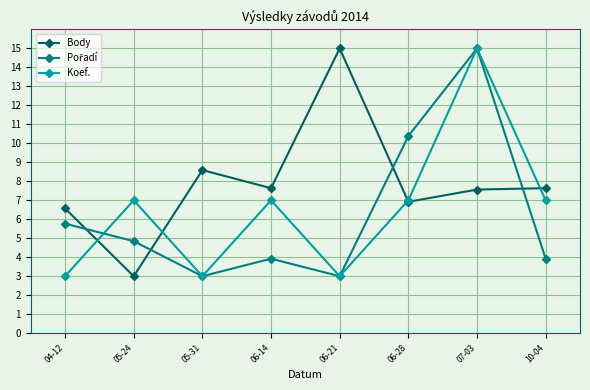

At which category is the sum across all series the highest?

07-03